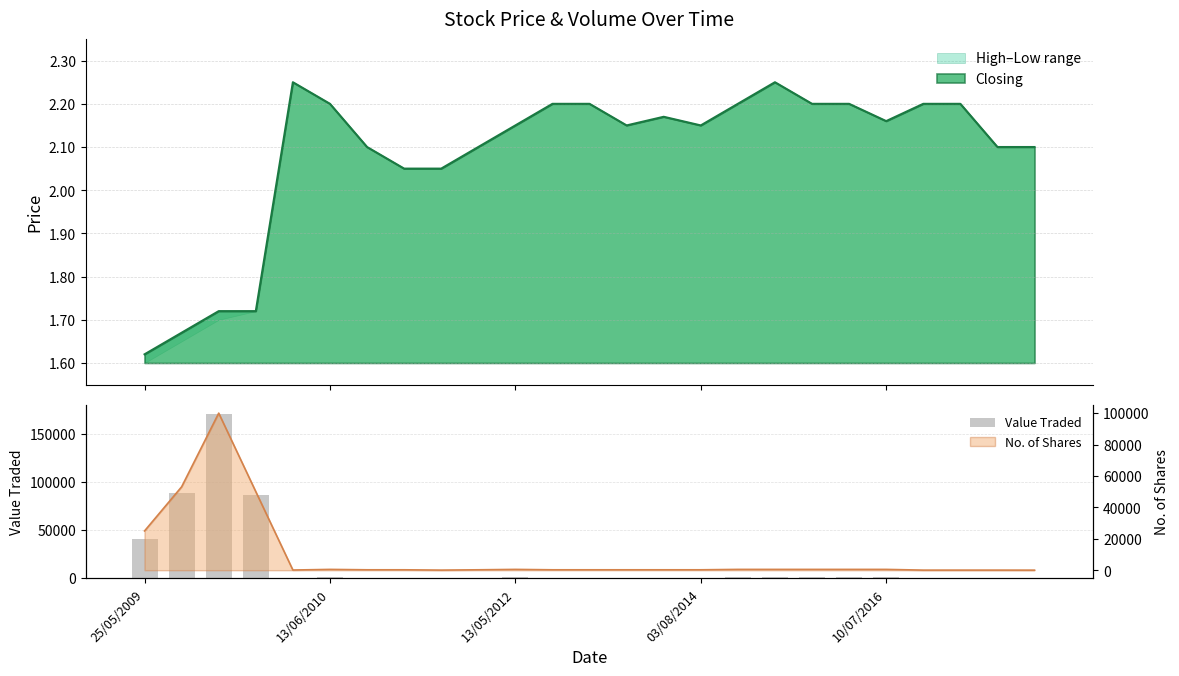

What is the average value?

15930